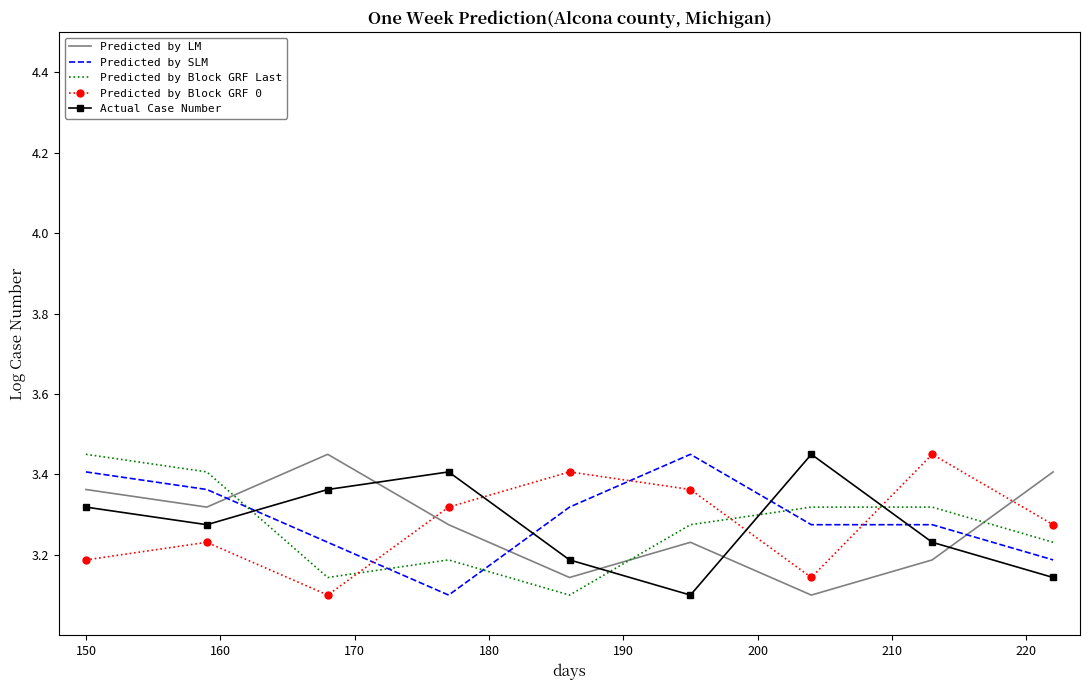

After their last crossing, which series has the higher values: Actual Case Number or Predicted by LM?

Predicted by LM